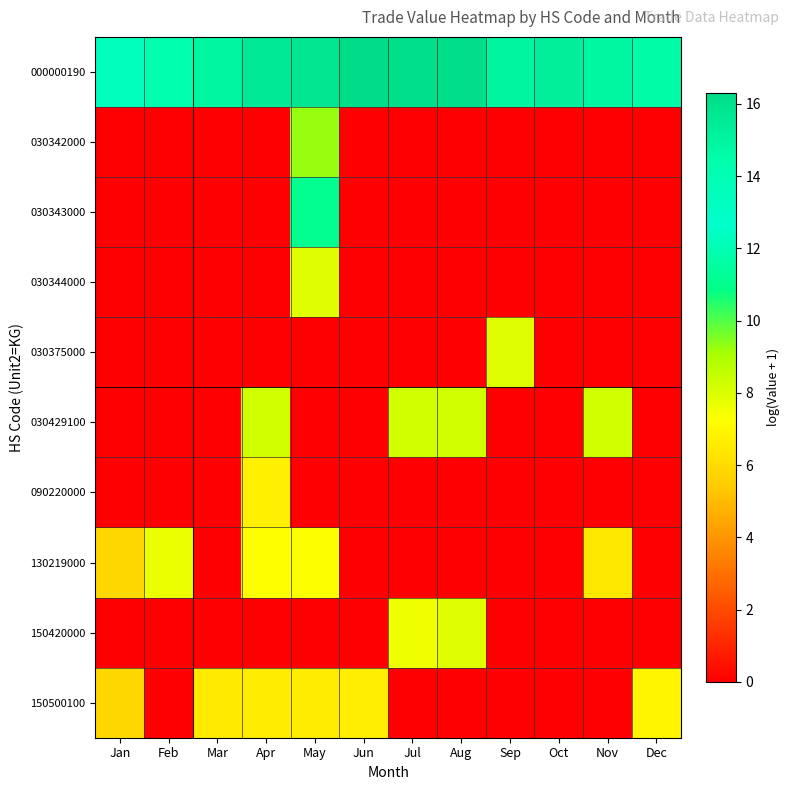

Between Oct and Dec, which series saw the biggest shift?

150500100